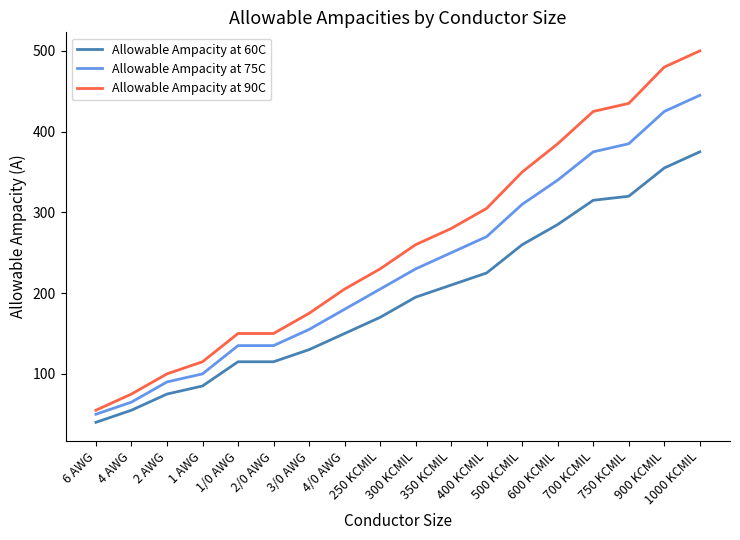

How many lines are shown in the chart?

3